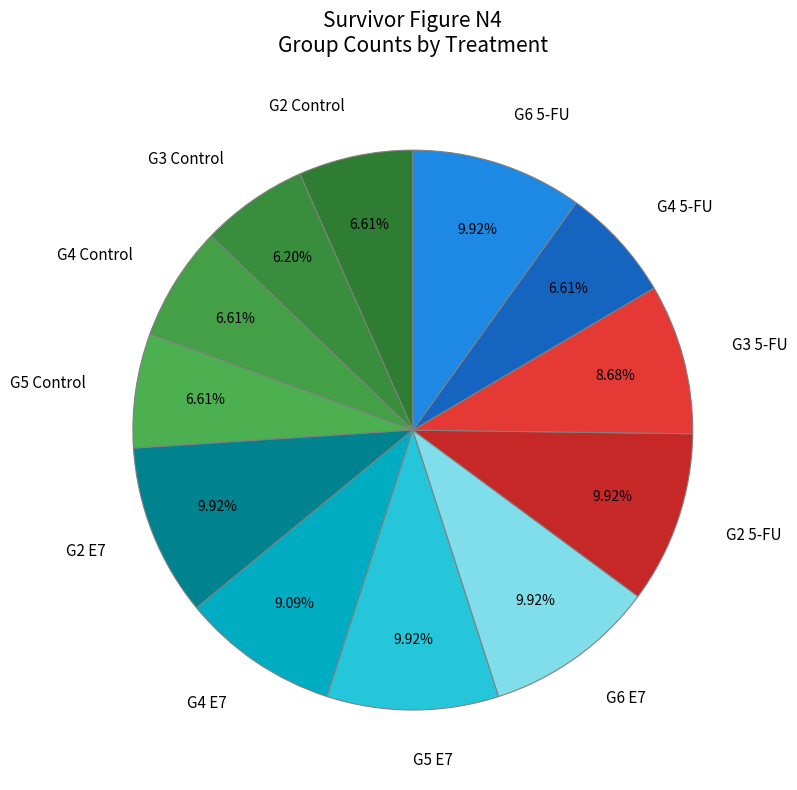

How many segments does this pie chart have?

12